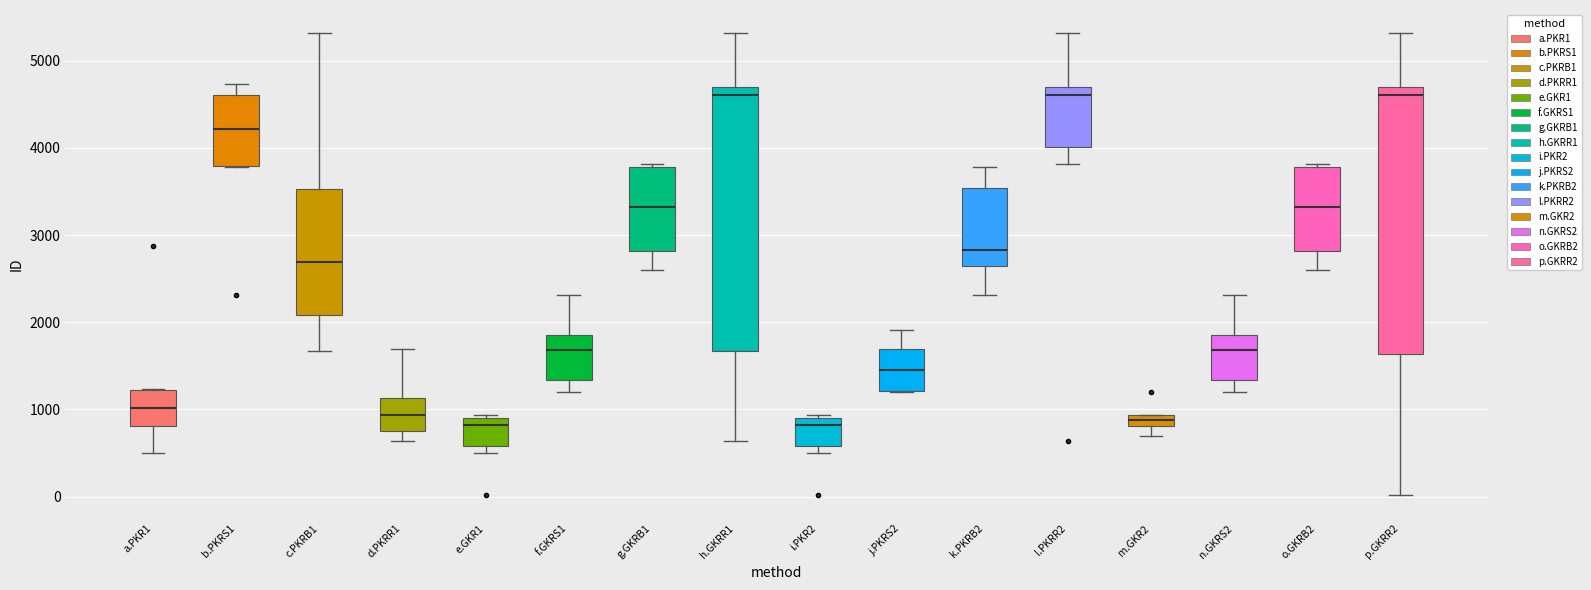

Where is the lower edge of the box for i.PKR2 on the y-axis? The values are not printed on the chart, so give them approximately, as read against the axis.

600